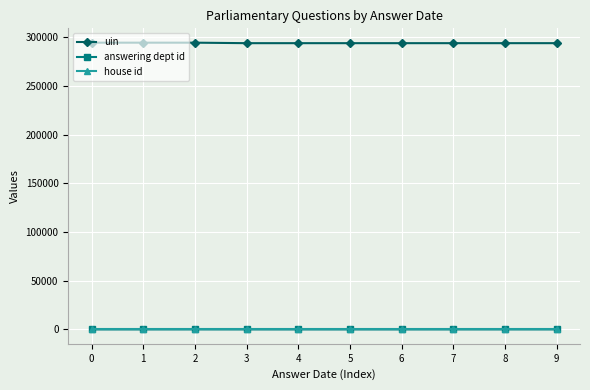

What is the sum of all house id values?

10